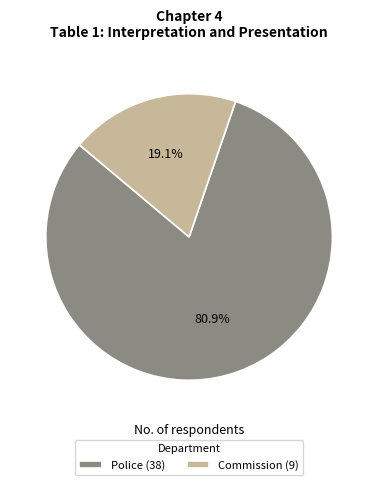

Between Police and Commission, which is larger?

Police